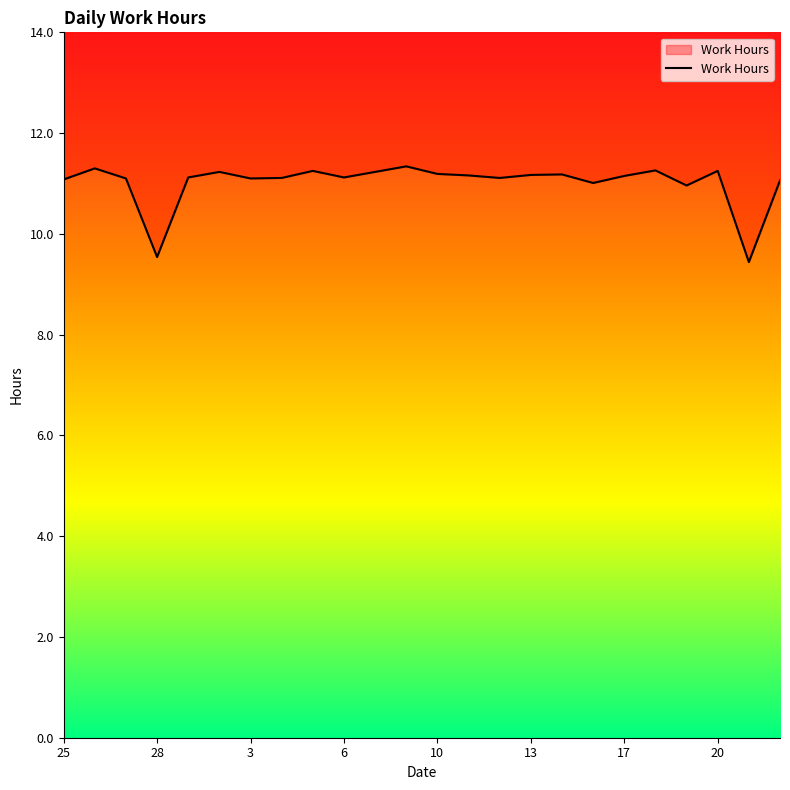

What is the difference between the maximum and minimum values?

1.9